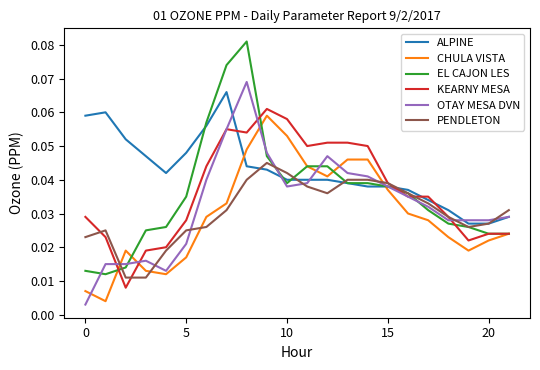

How many lines are shown in the chart?

6